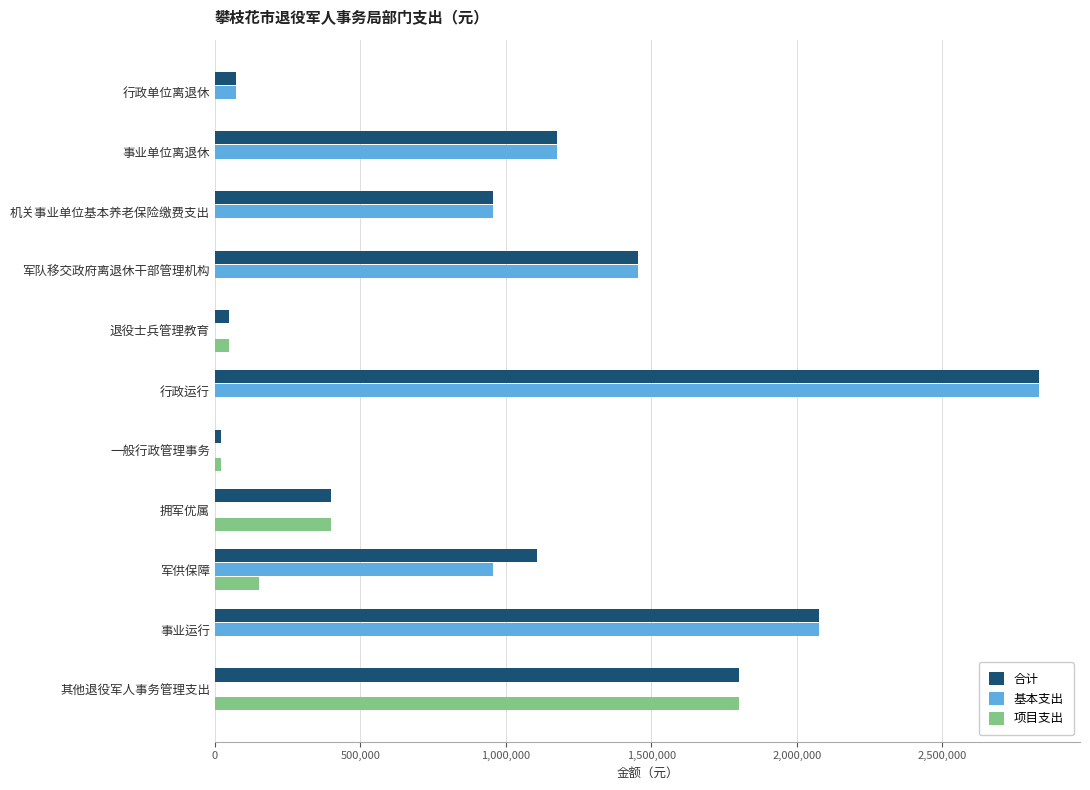

What is the total value across all series at 事业运行?

4150700.7